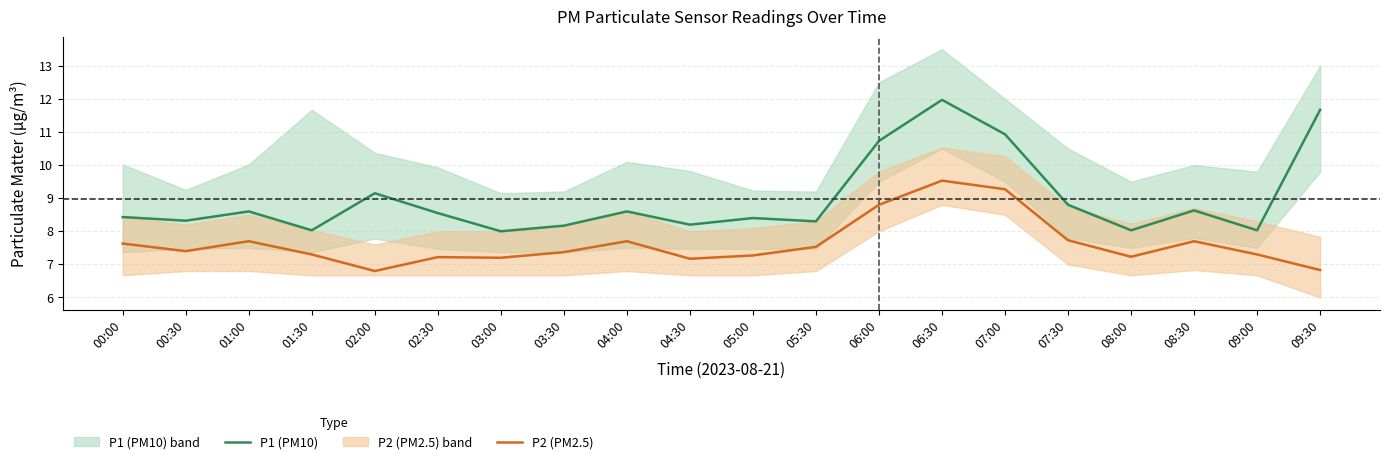

At which category is the sum across all series the highest?

06:30